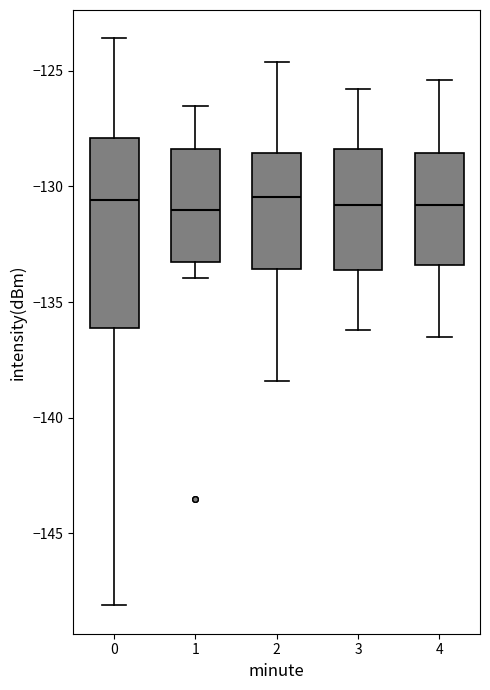

Comparing the boxes themselves (not the whiskers), which one is the tallest?

0